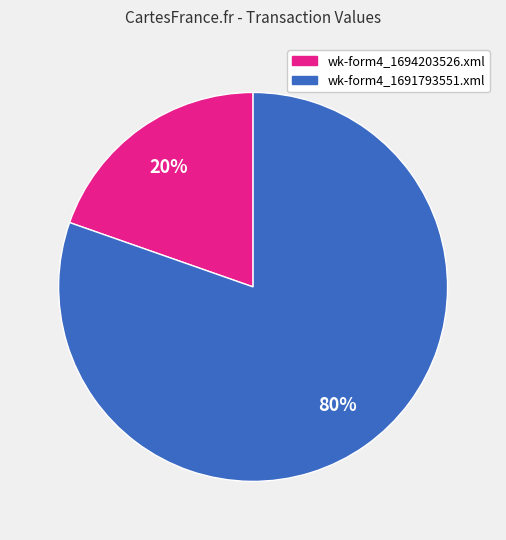

Between wk-form4_1691793551.xml and wk-form4_1694203526.xml, which is larger?

wk-form4_1691793551.xml